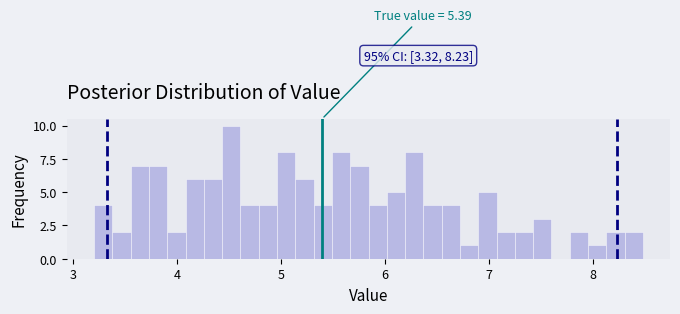

Read against the x-axis, roughly where is the centre of the tallest bar?

4.5